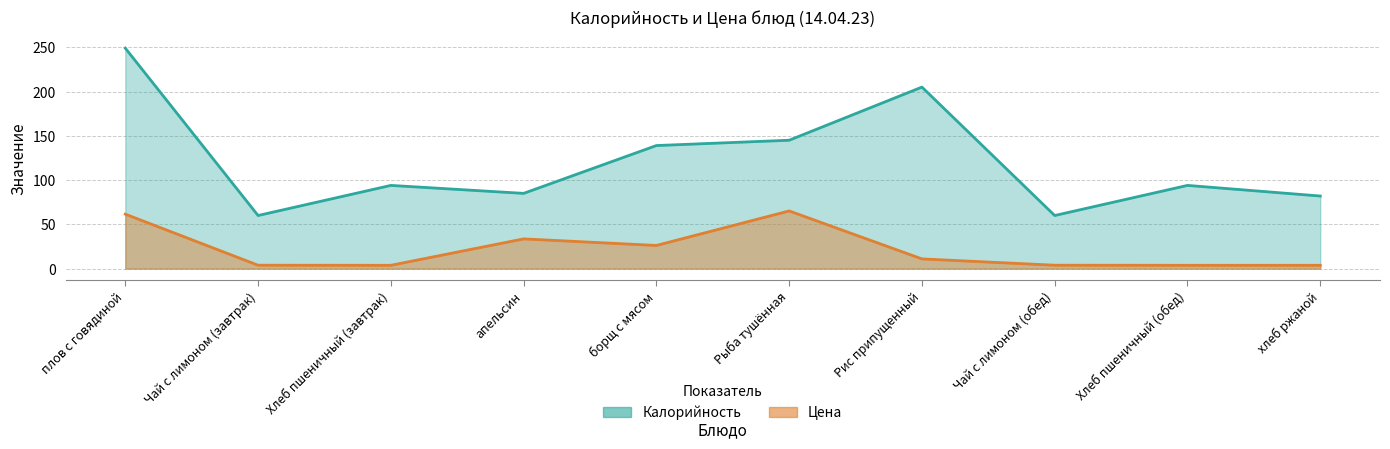

What is the difference between the Калорийность values at Хлеб пшеничный (завтрак) and апельсин?

9.0